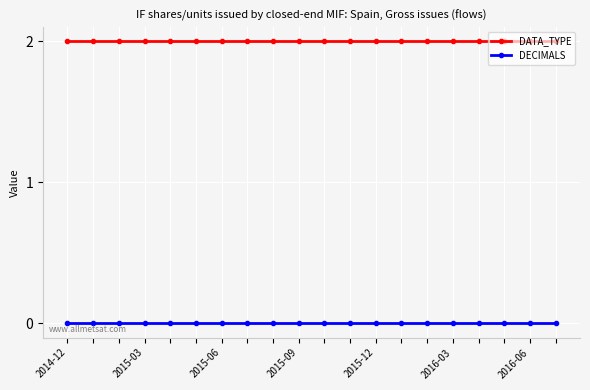

What is the value of the DATA_TYPE point at the 10th from the left?

2